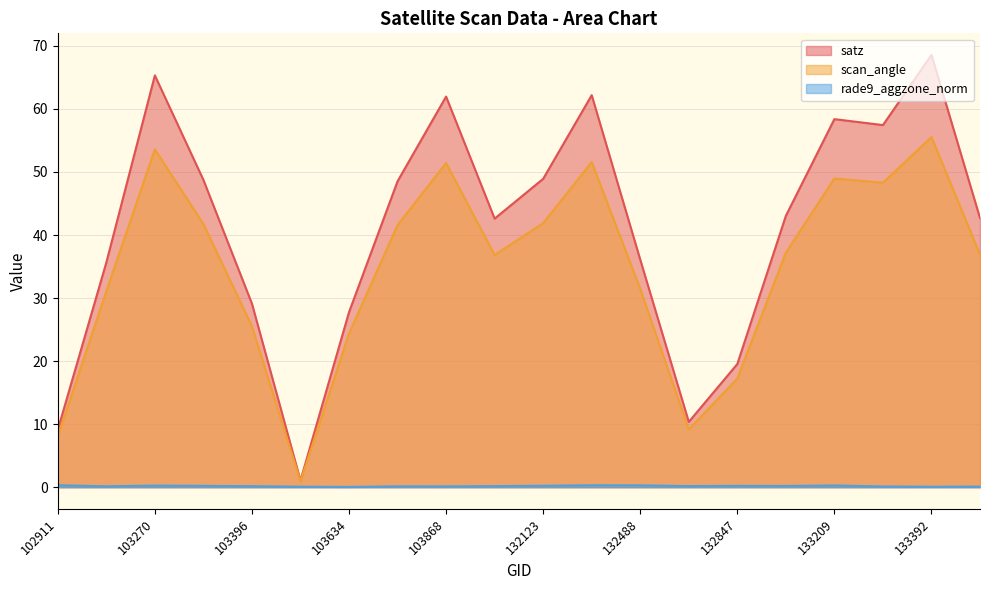

True or false: satz and scan_angle intersect in this chart.

False